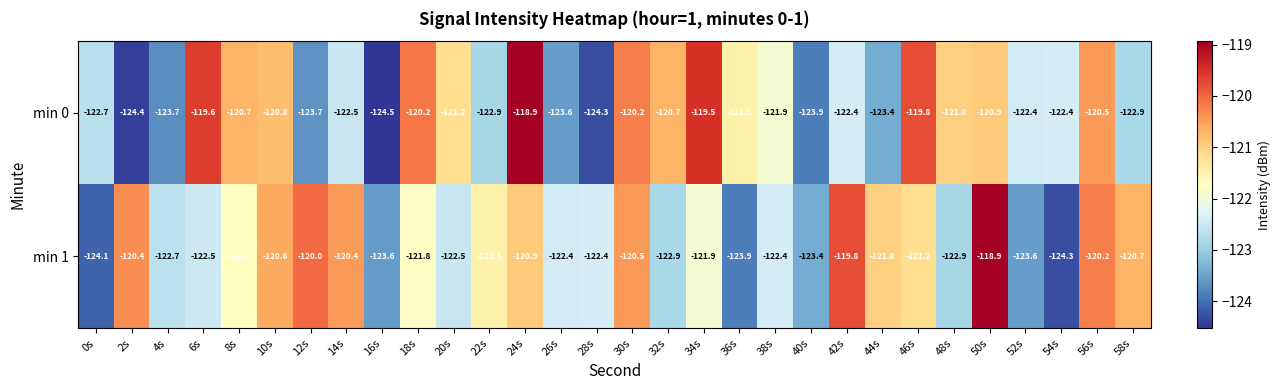

What is the difference between the maximum and minimum values in the min 1 series?

5.4